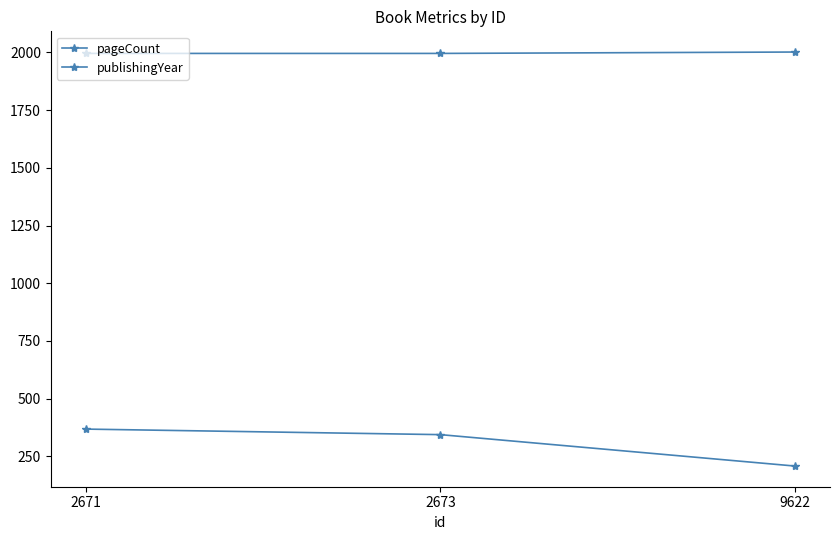

Does the chart have visible grid lines?

No